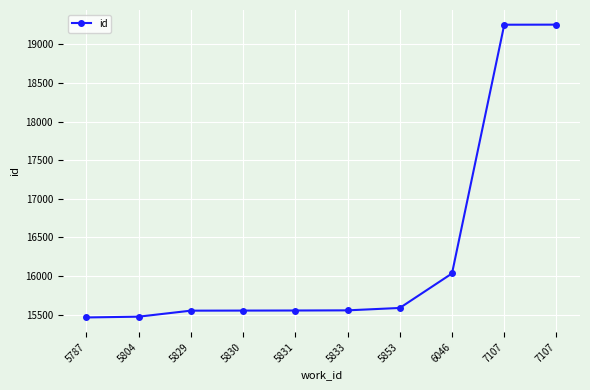

The chart shows a value of 15551 at 5830. True or false?

True